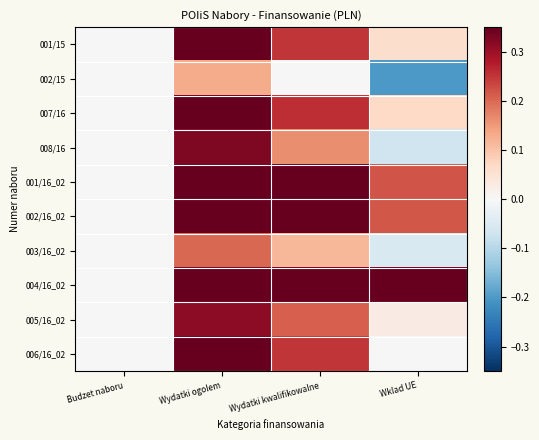

Between Wklad UE and Wydatki ogolem, which is larger?

Wydatki ogolem